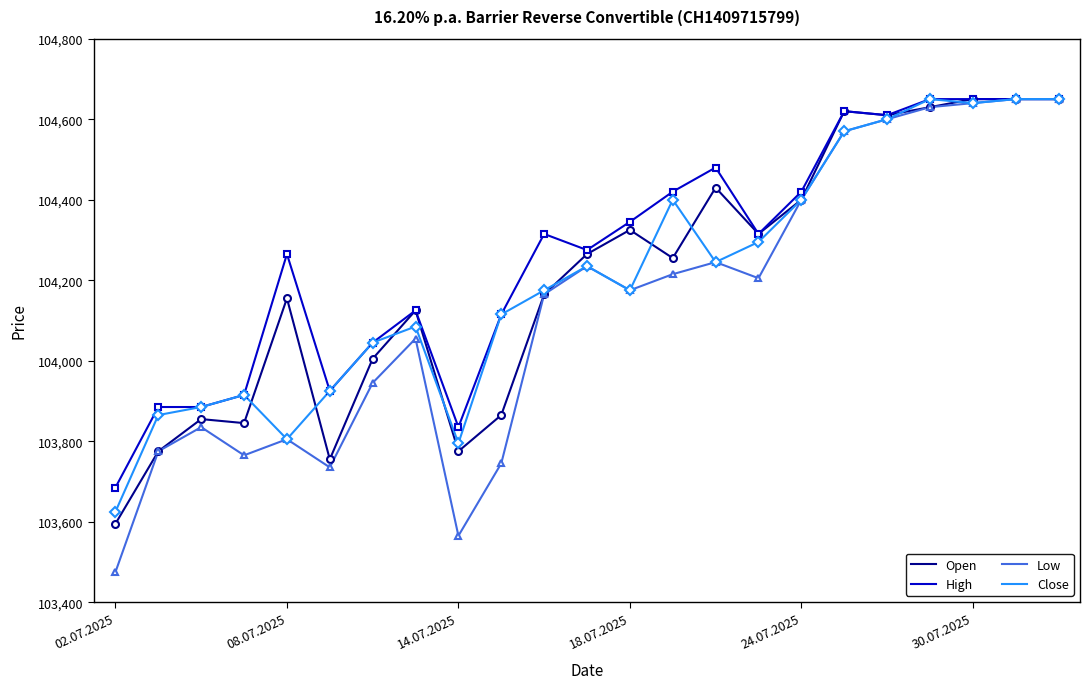

Which series has the largest range (max minus min)?

Low